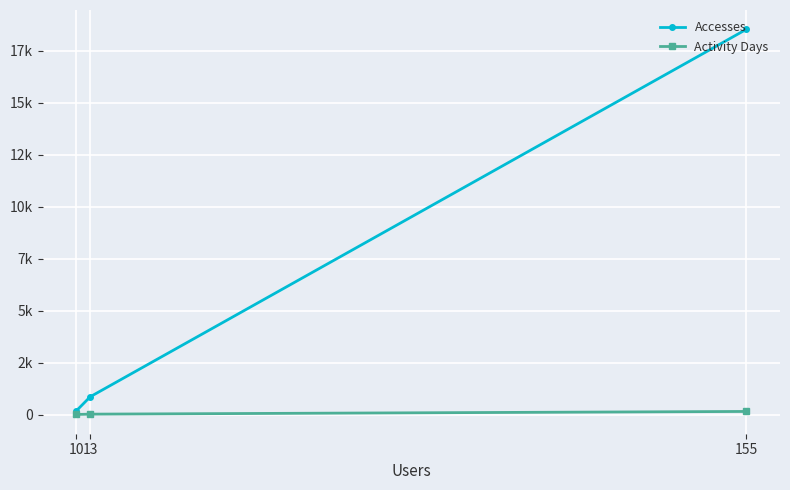

What is the minimum value for Activity Days?

22